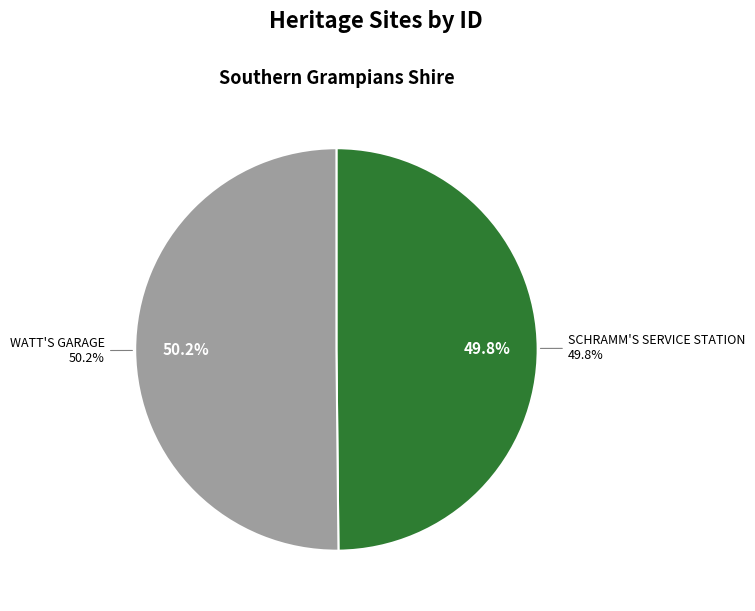

Which category accounts for the majority?

WATT'S GARAGE